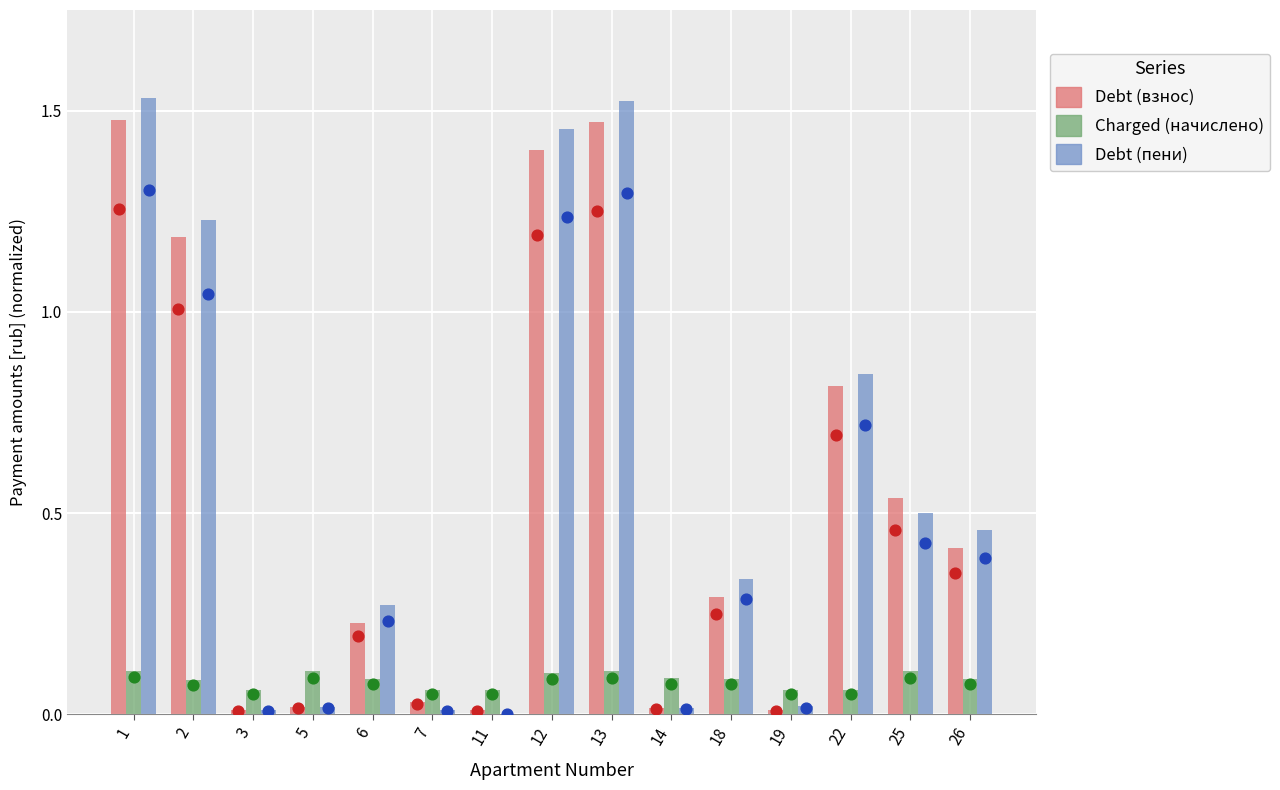

At which category is the sum across all series the highest?

1